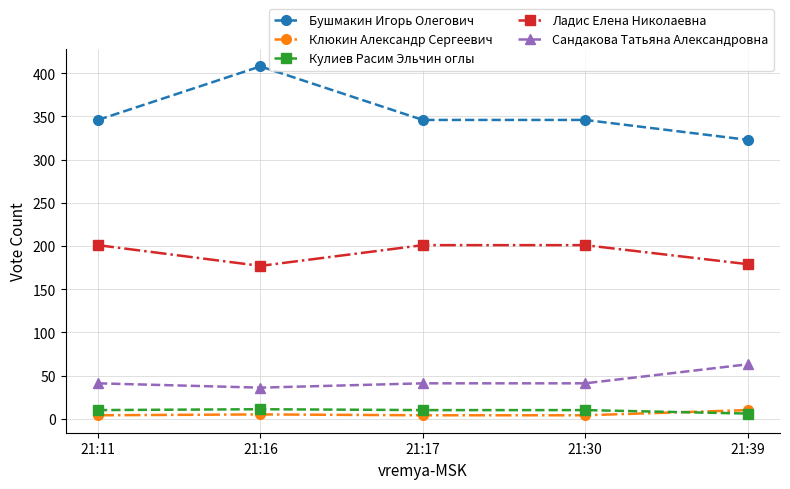

Which series has the widest spread of values?

Бушмакин Игорь Олегович